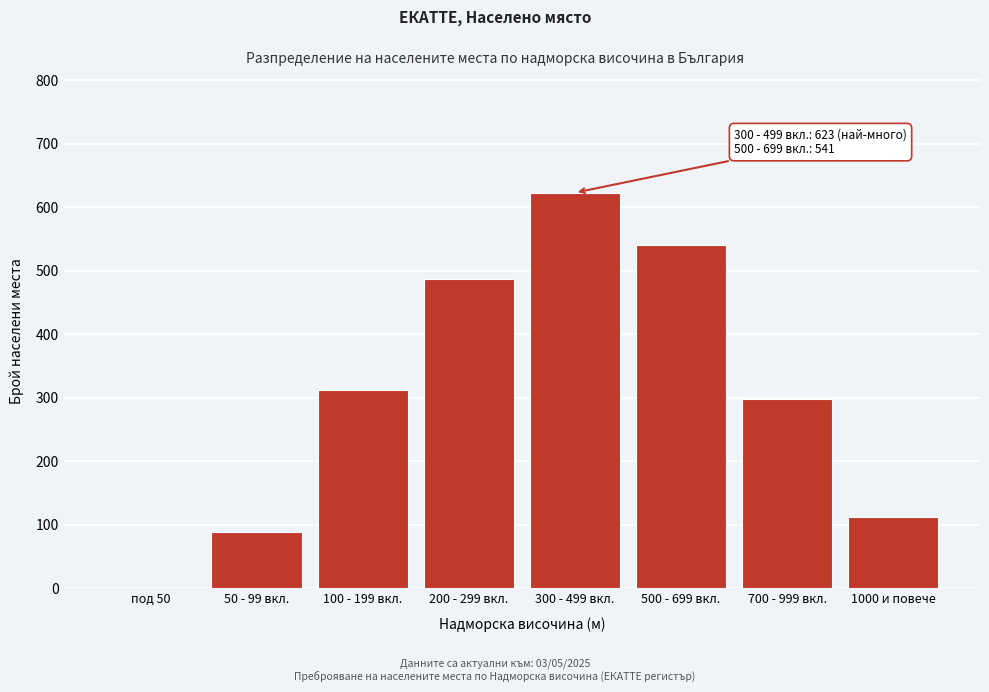

Reading left to right, extract all data points from this chart.

под 50=0	50 - 99 вкл.=89	100 - 199 вкл.=312	200 - 299 вкл.=487	300 - 499 вкл.=623	500 - 699 вкл.=541	700 - 999 вкл.=298	1000 и повече=112